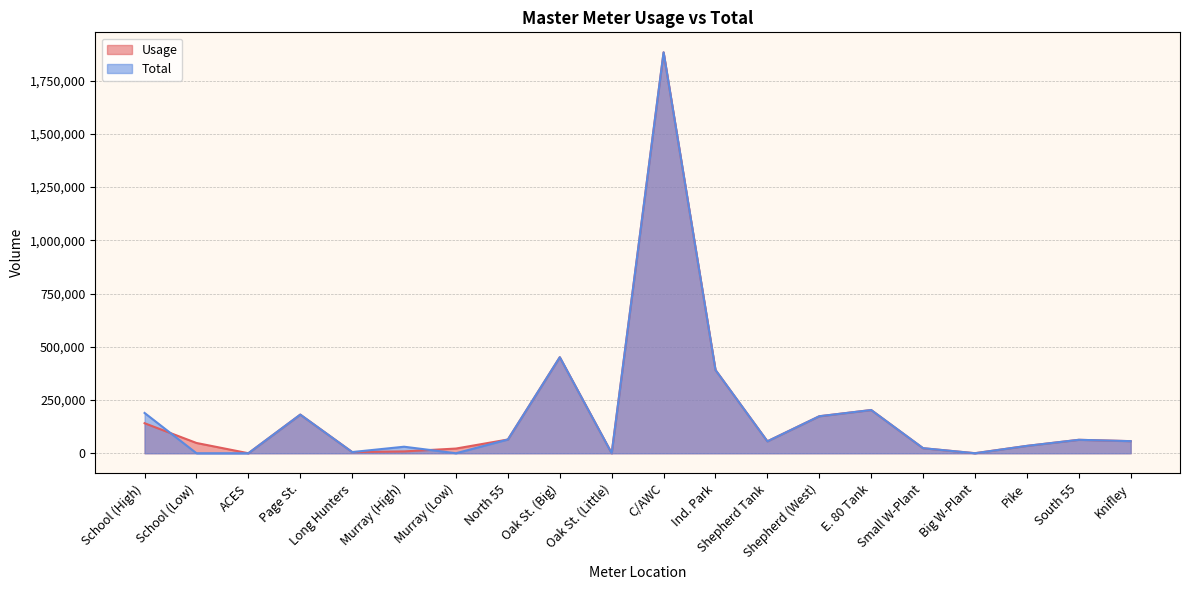

After their last crossing, which series has the higher values: Usage or Total?

Usage